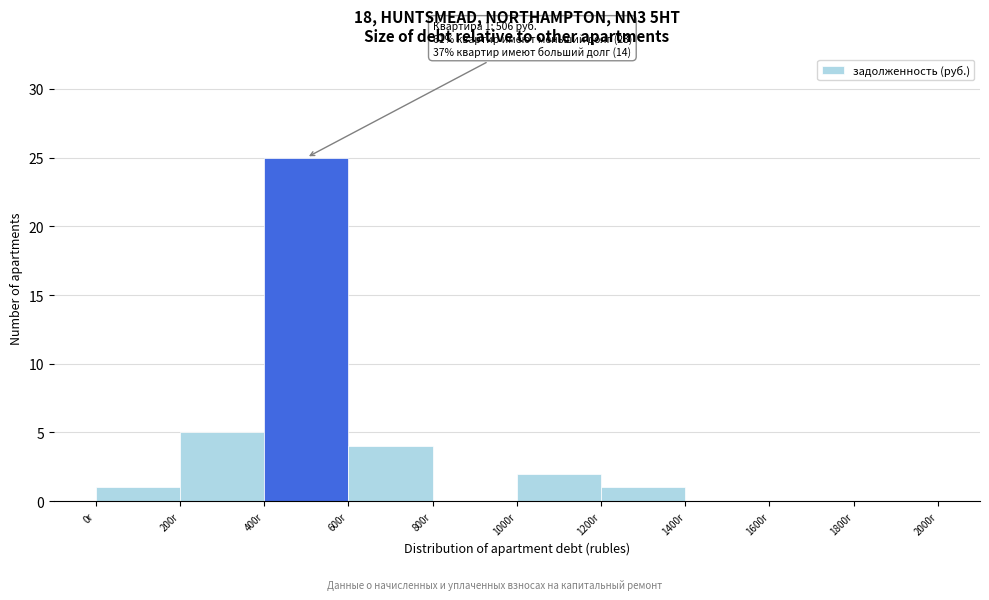

Which range on the x-axis has the tallest bar?

400 to 600